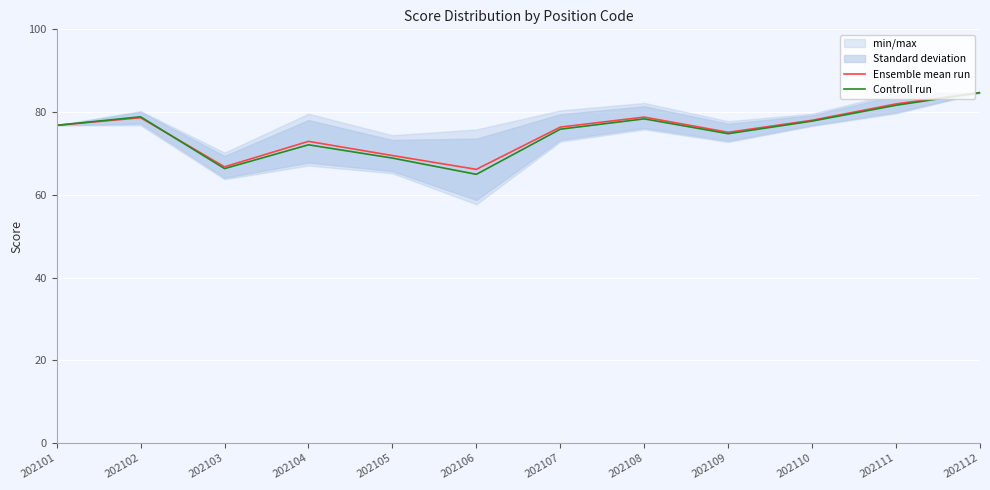

Between 202103 and 202110, which series saw the biggest shift?

Controll run